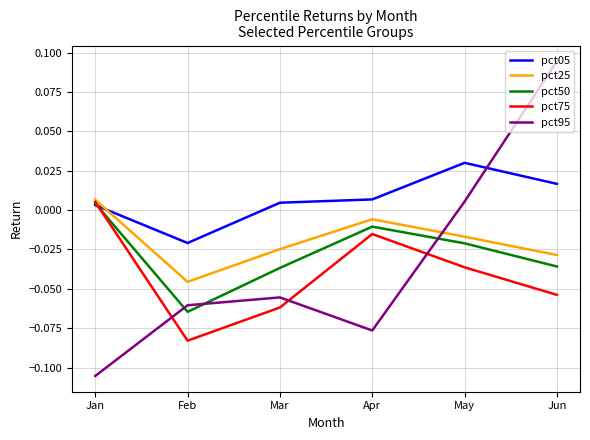

How many values in pct50 are above zero?

1